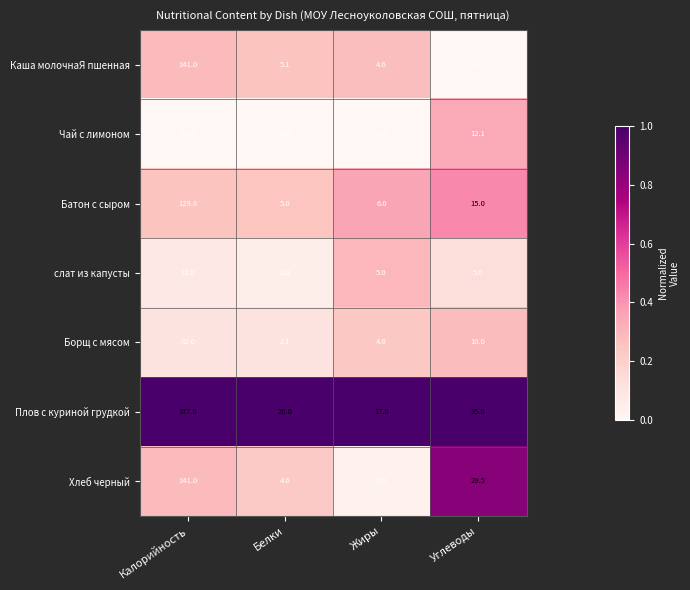

Where is Борщ с мясом nearest to the value 42?

Углеводы